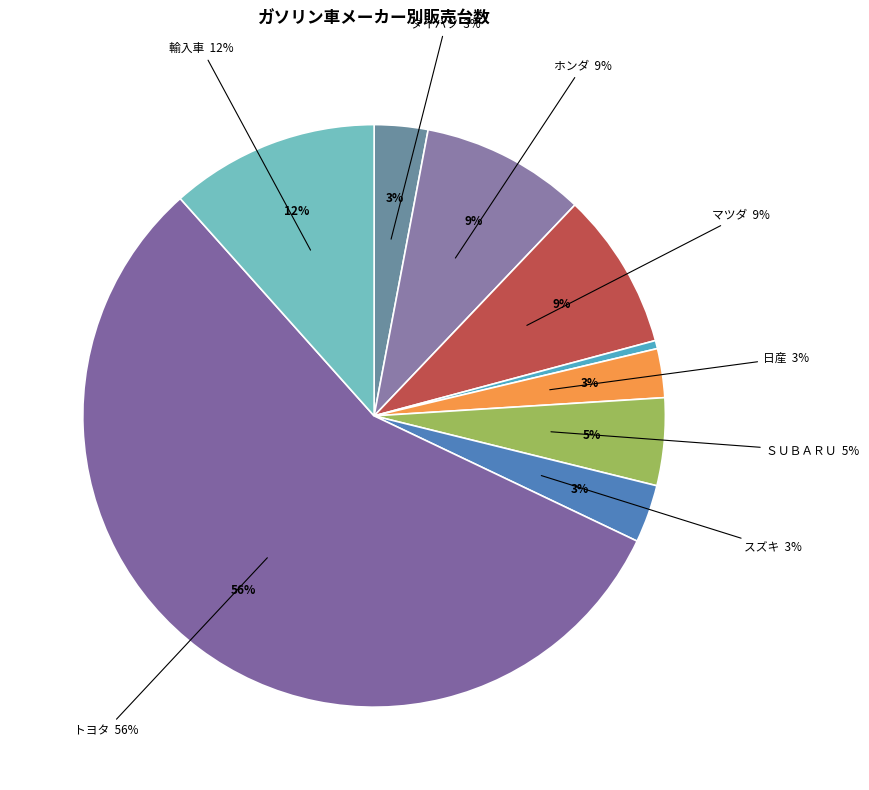

Rank the categories by value from highest to lowest.

トヨタ, 輸入車, ホンダ, マツダ, ＳＵＢＡＲＵ, スズキ, ダイハツ, 日産, 三菱